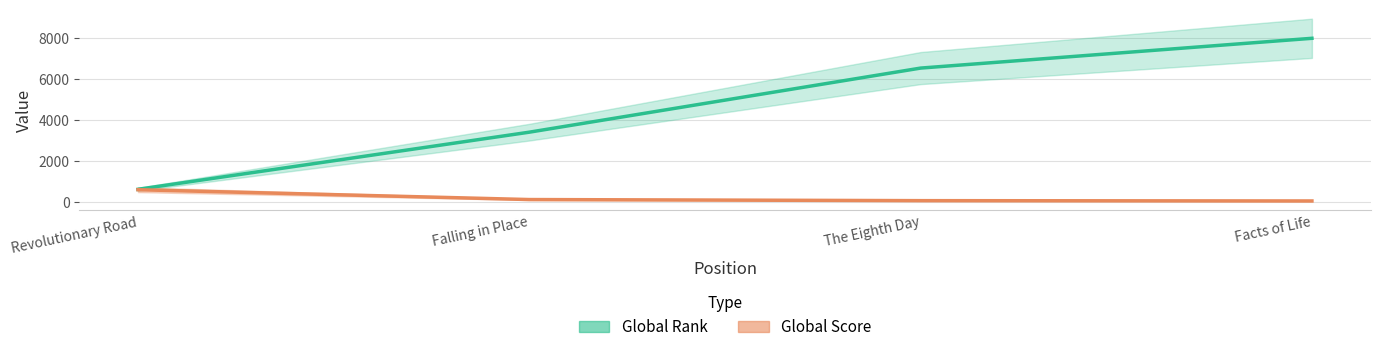

What is the difference between the highest and lowest values at The Eighth Day?

6476